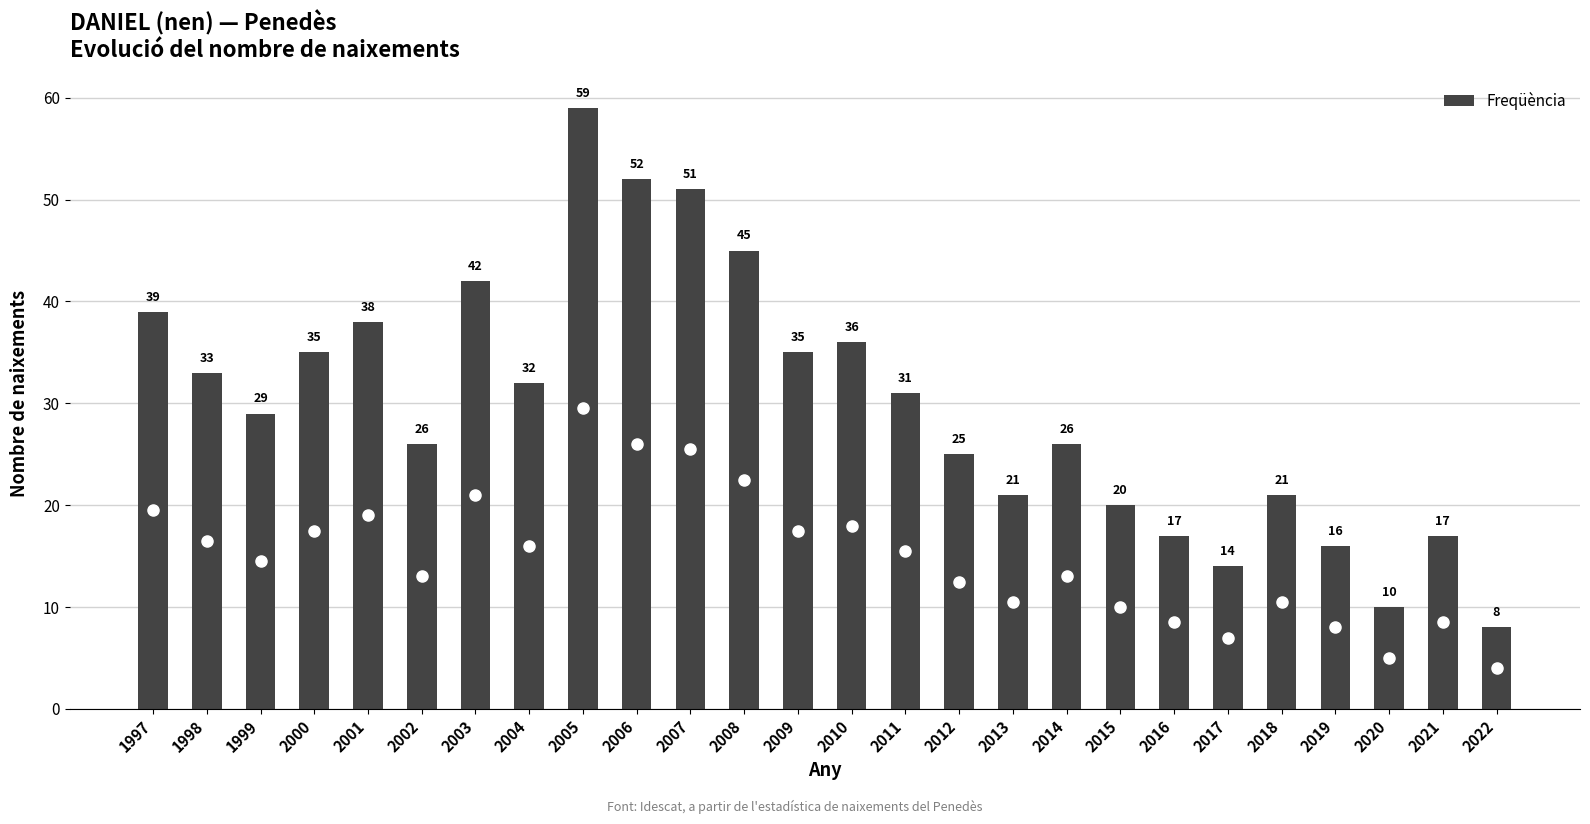

At which label does the data first exceed 31?

1997